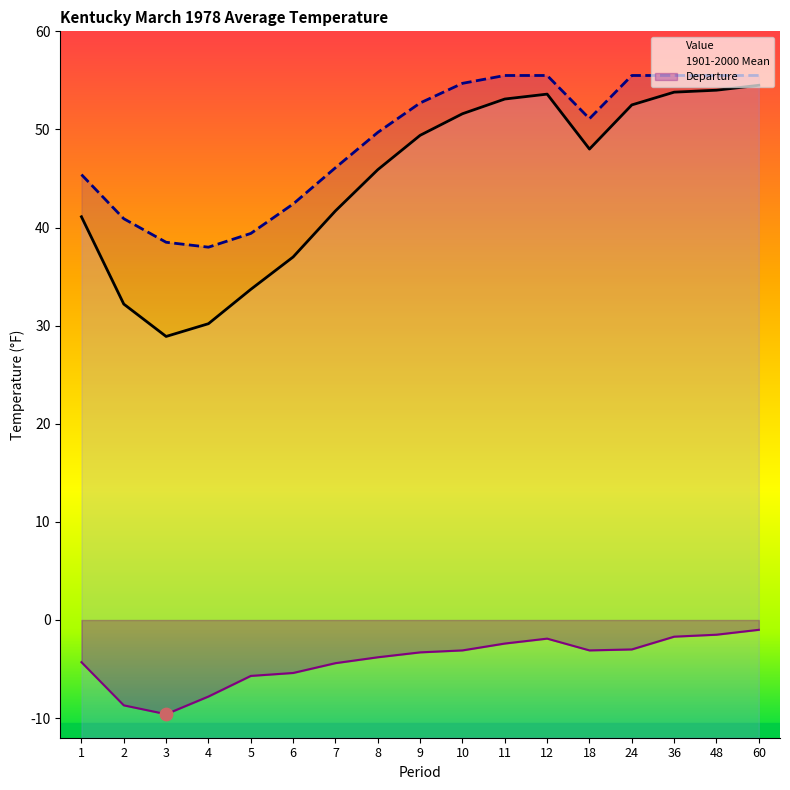

What is the total value across all series at 3?

57.8